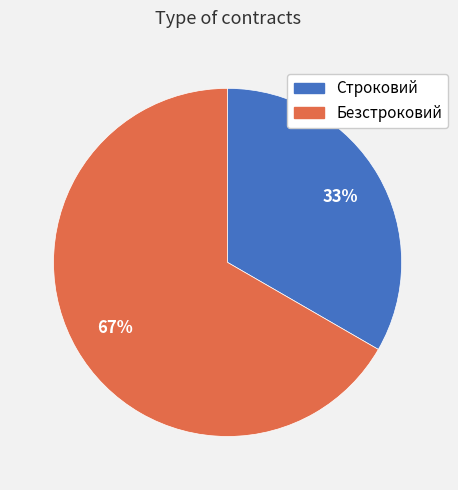

Is the sum of Строковий and Безстроковий greater than half?

Yes